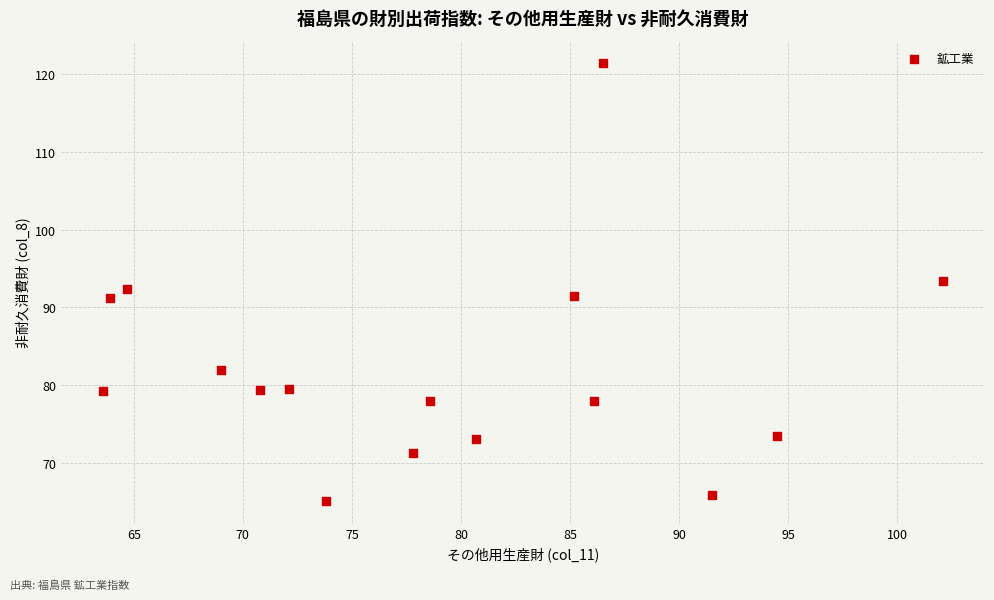

What is the range of Y values (max minus min)?

56.4